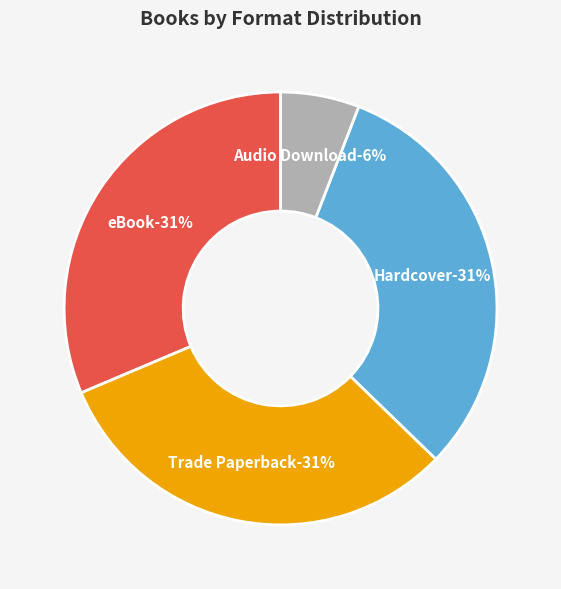

Is Trade Paperback the majority of the pie?

No